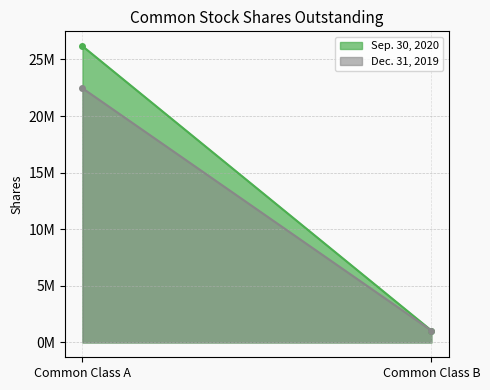

Rank the categories by Dec. 31, 2019 value from lowest to highest.

Common Class B, Common Class A